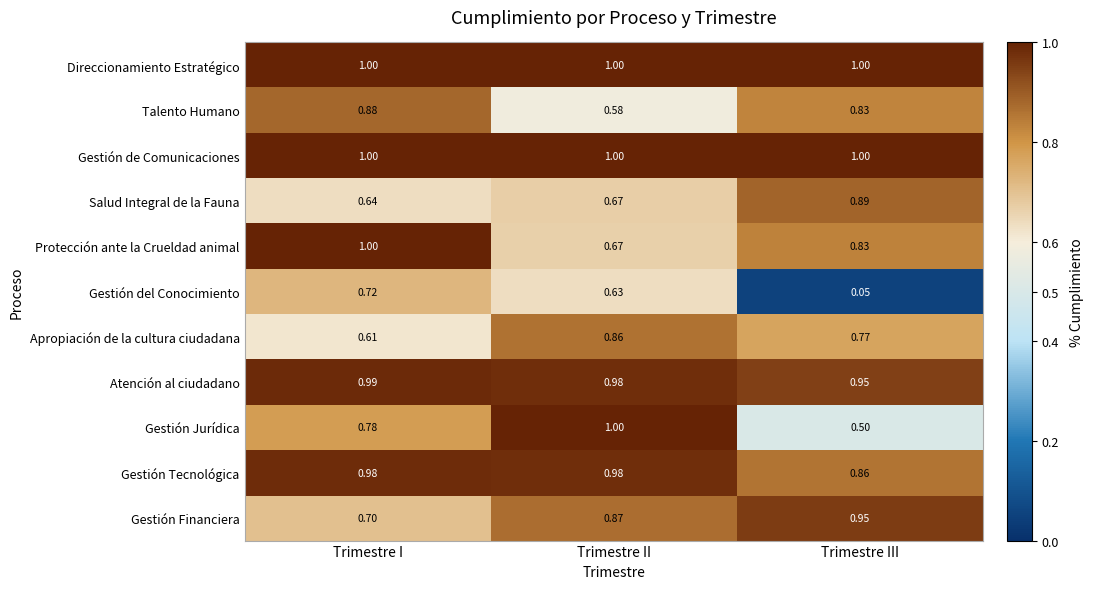

Which category has the highest value in the Apropiación de la cultura ciudadana series?

Trimestre II